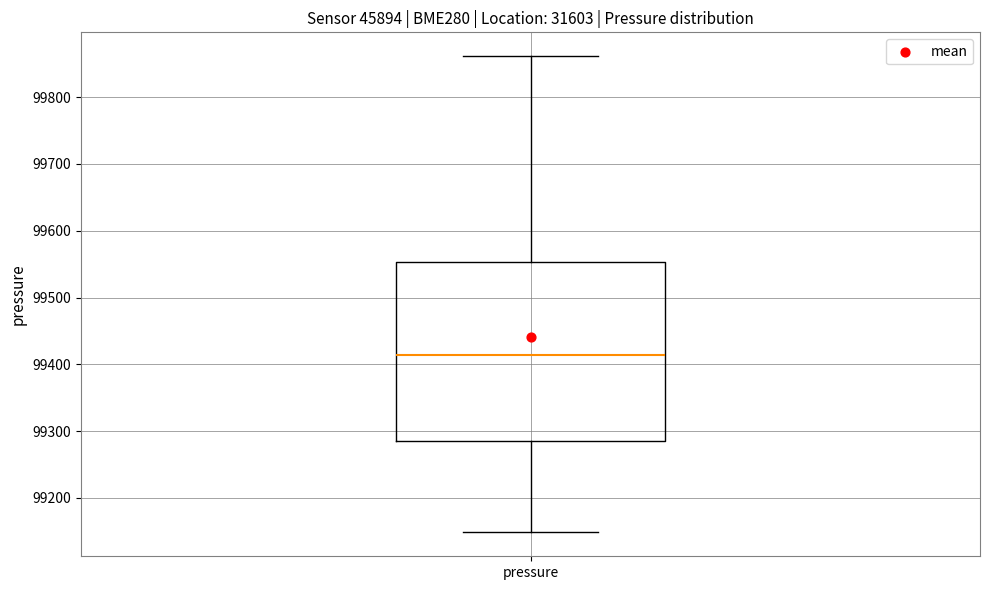

Where does the upper whisker of the box for pressure end on the y-axis? The values are not printed on the chart, so give them approximately, as read against the axis.

99860